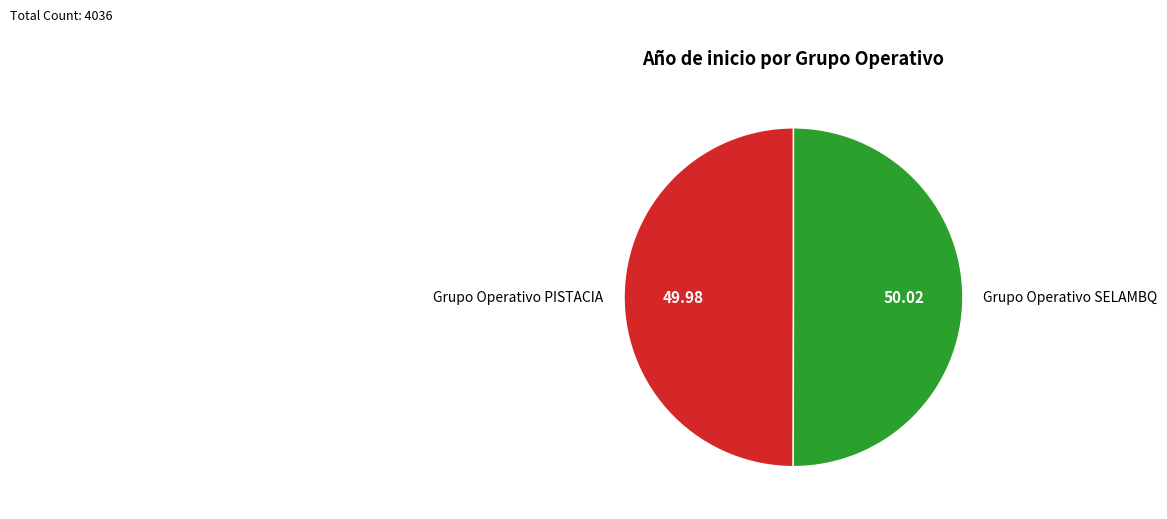

Do Grupo Operativo SELAMBQ and Grupo Operativo PISTACIA together represent more than half of the pie?

Yes